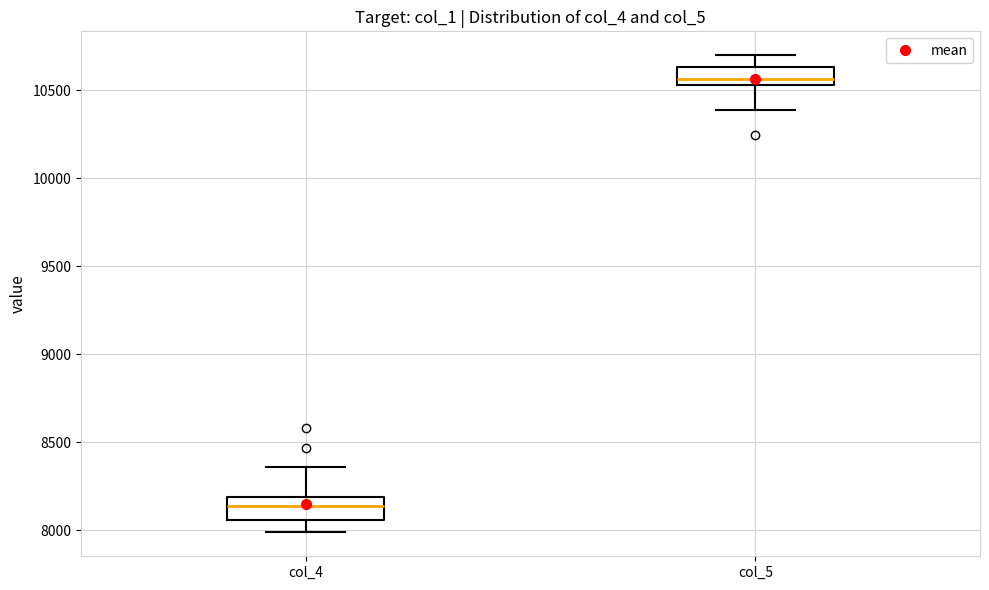

Reading left to right, read every box against the y-axis: the position of its median line, the range the box covers, and the ends of its whiskers. The values are not printed on the chart, so give them approximately, as read against the axis.

col_4: median 8150, box 8050 to 8200, whiskers 8000 to 8350
col_5: median 10550 (inside the box), box 10550 to 10650, whiskers 10400 to 10700